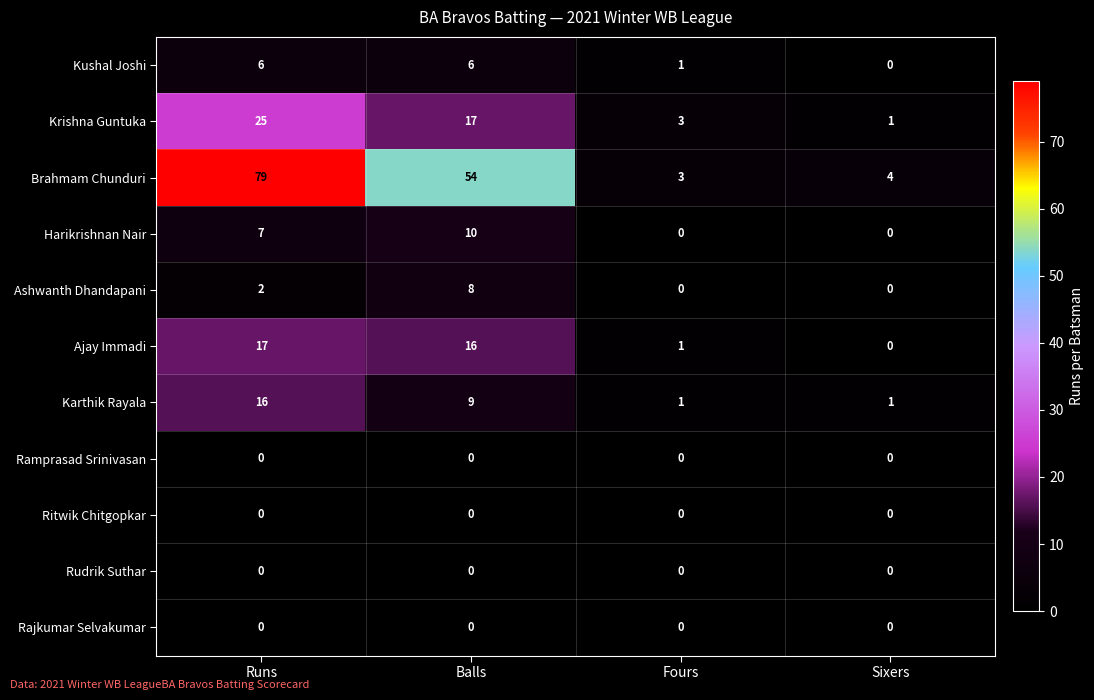

True or false: Krishna Guntuka has a value of 25 at Runs.

True